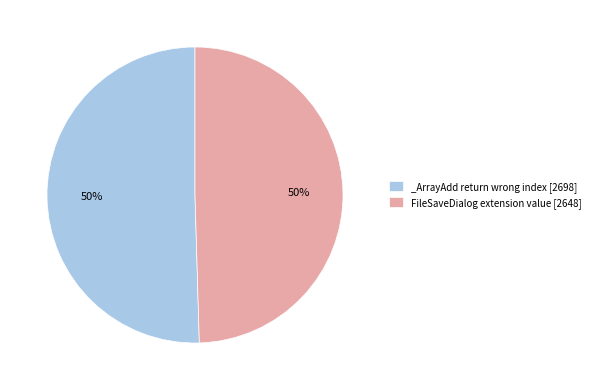

To the nearest percent, what portion does FileSaveDialog extension value [2648] represent?

50%